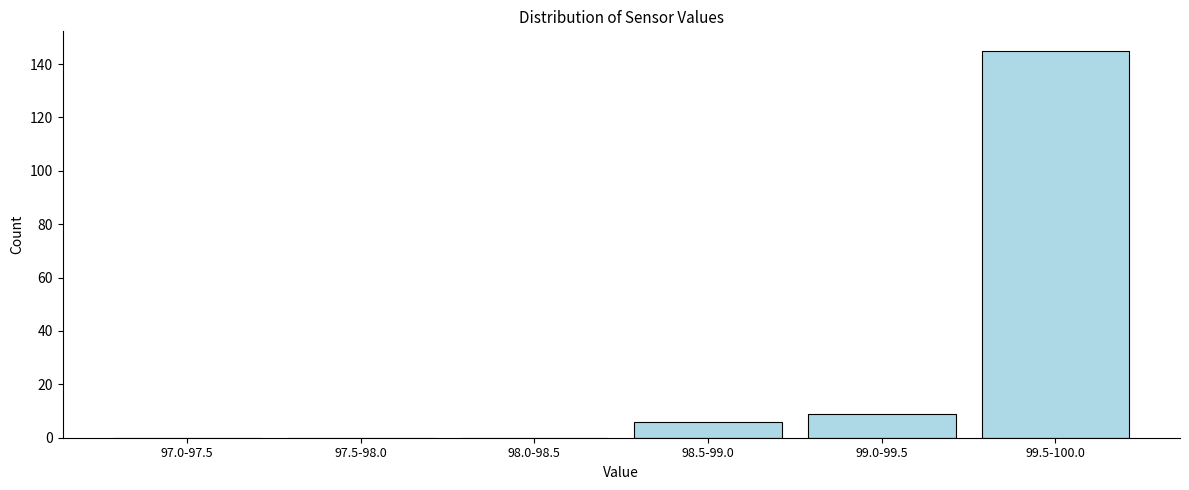

Reading left to right, list all the values displayed in this chart.

97.0-97.5=0	97.5-98.0=0	98.0-98.5=0	98.5-99.0=6	99.0-99.5=9	99.5-100.0=145